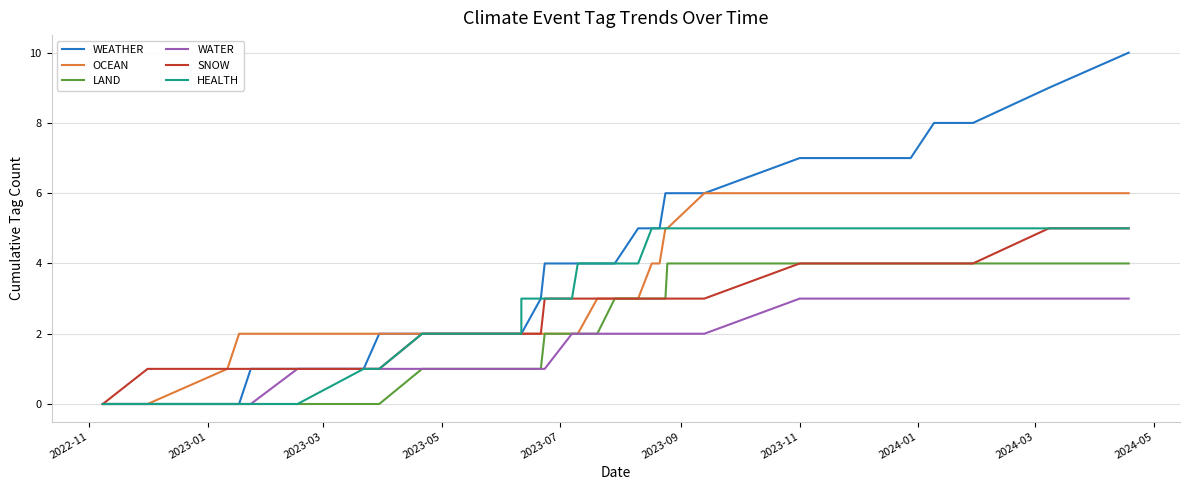

True or false: WEATHER and HEALTH intersect in this chart.

False